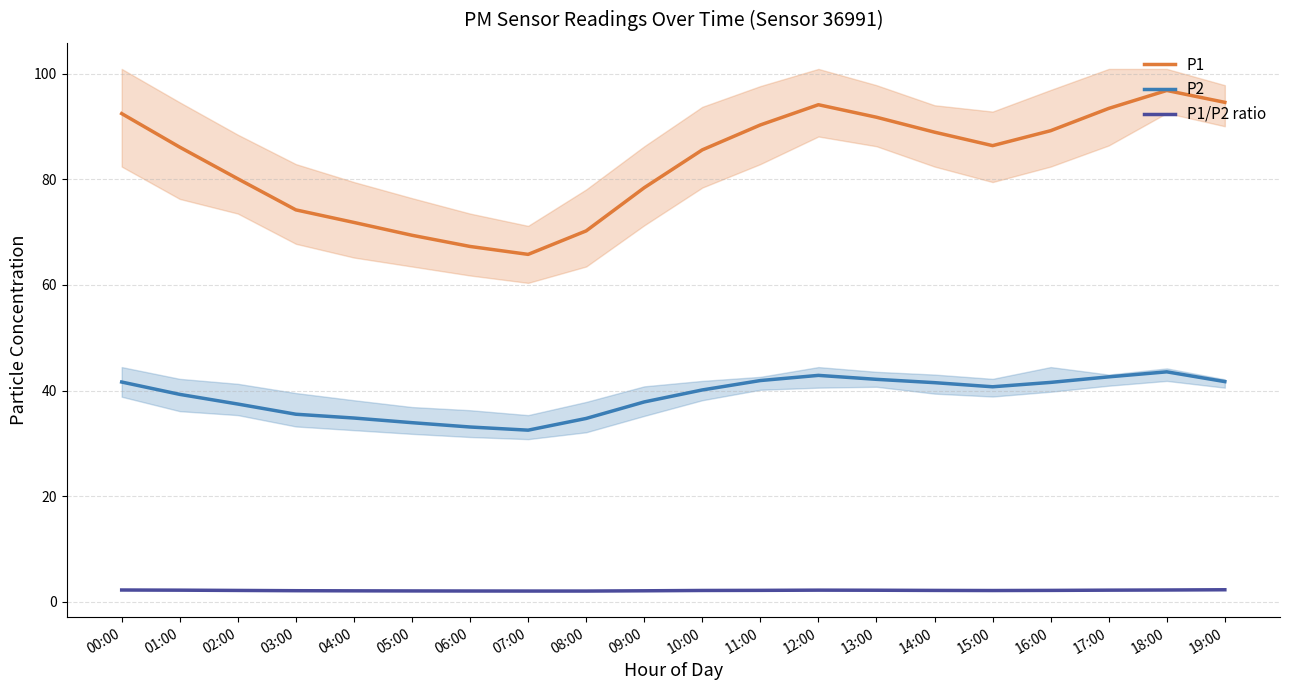

Reading left to right, list all the values displayed in this chart.

P1: 92.5	86.1	80.1	74.2	71.8	69.4	67.3	65.8	70.2	78.4	85.6	90.3	94.2	91.8	89.0	86.4	89.2	93.5	96.8	94.6
P2: 41.6	39.3	37.5	35.5	34.8	33.9	33.1	32.5	34.7	37.9	40.1	41.9	42.9	42.1	41.5	40.7	41.5	42.6	43.5	41.7
P1/P2 ratio: 2.2	2.2	2.1	2.1	2.1	2.0	2.0	2.0	2.0	2.1	2.1	2.2	2.2	2.2	2.1	2.1	2.1	2.2	2.2	2.3